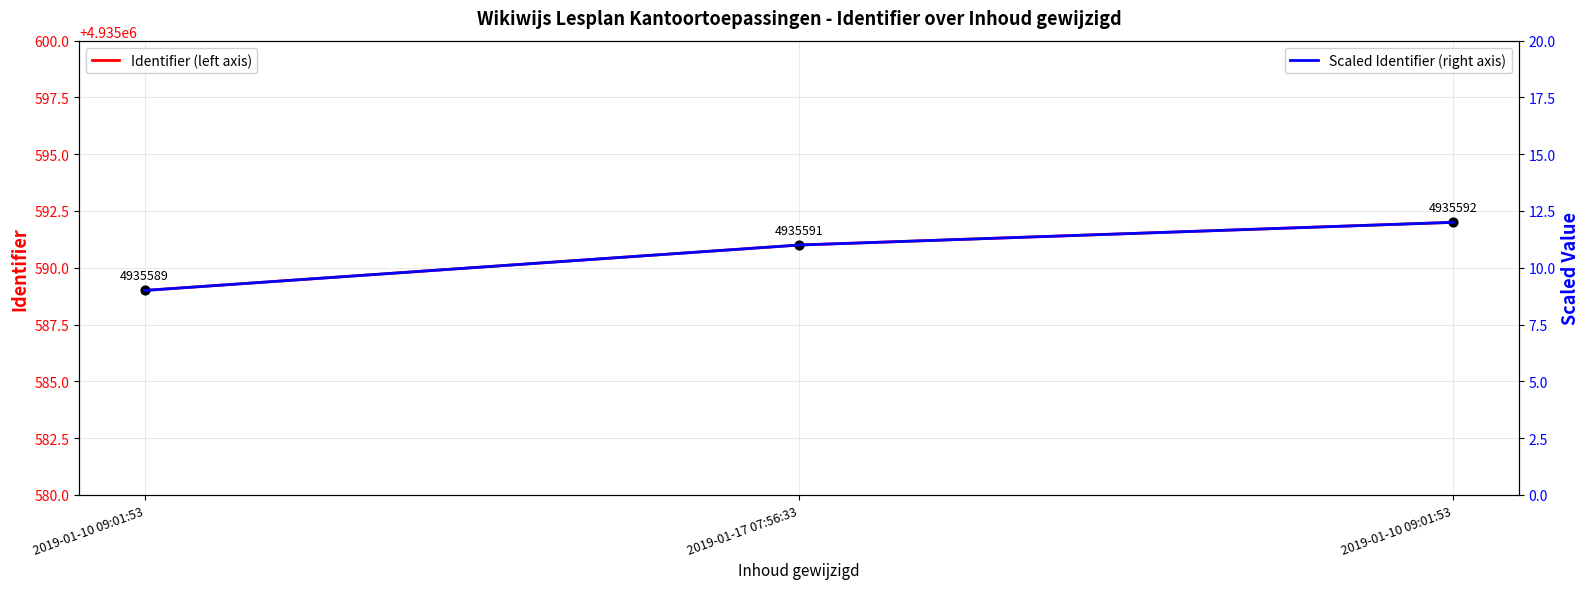

At how many categories does at least one series exceed 3054114?

3